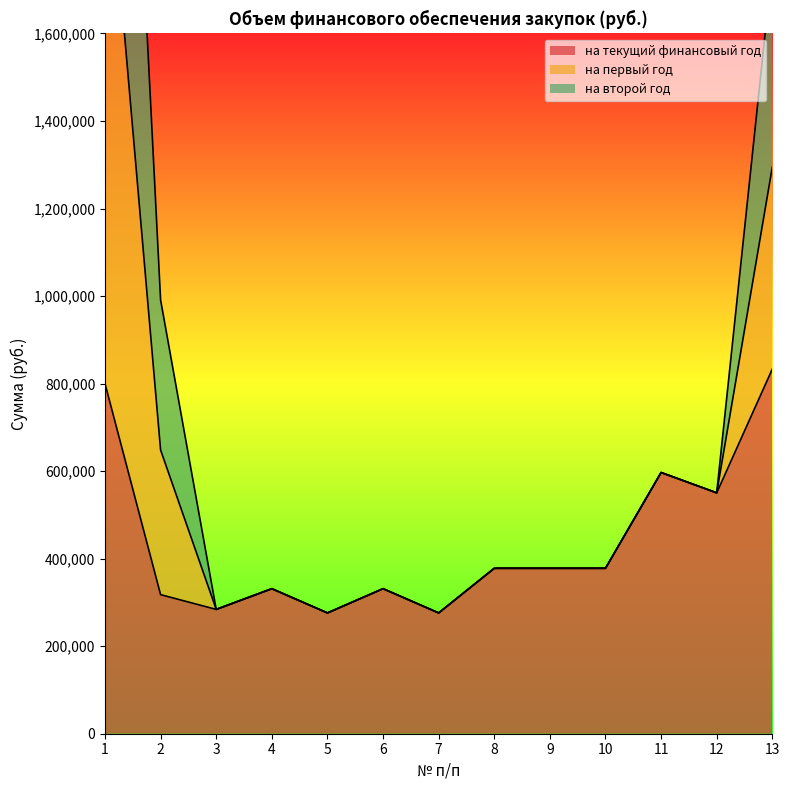

What value does the на текущий финансовый год series have at 9?

378000.0